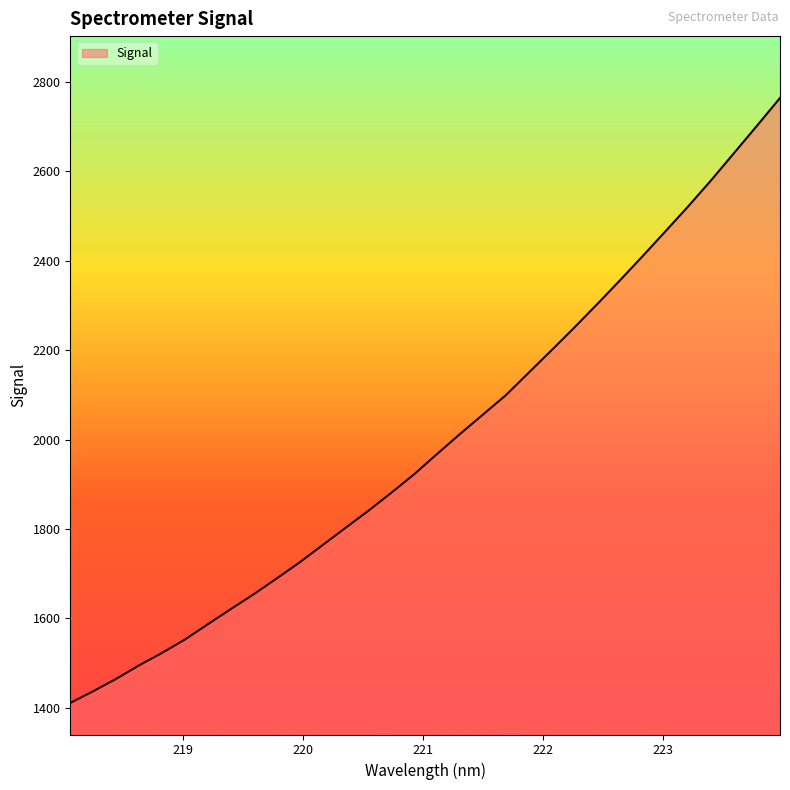

How many lines are shown in the chart?

1